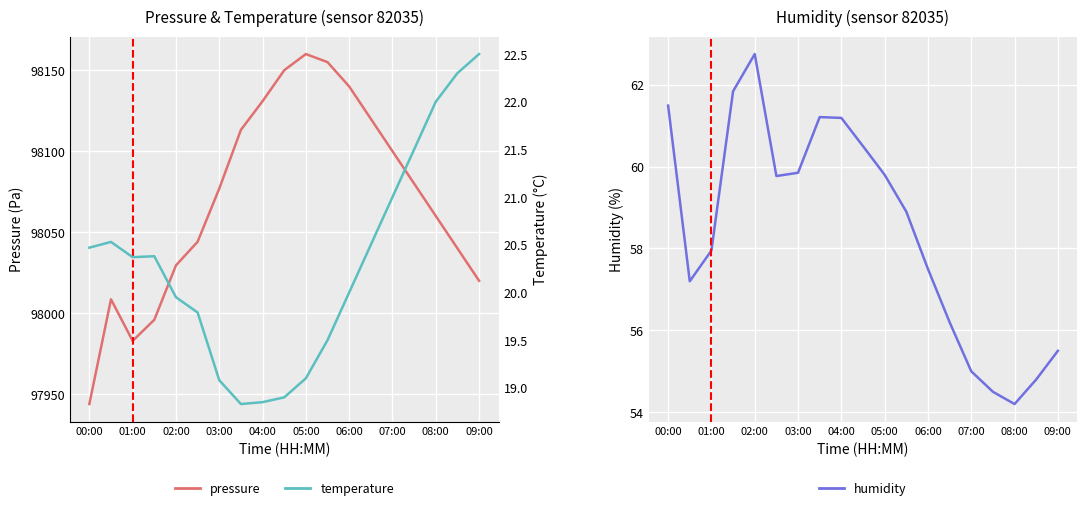

What is the minimum value for temperature?

18.8